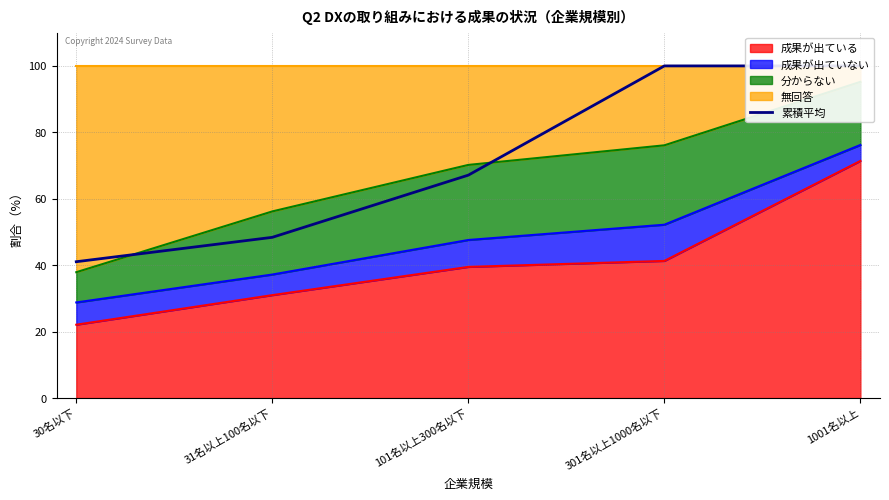

Is it true that the value at 101名以上300名以下 is 67.1?

True